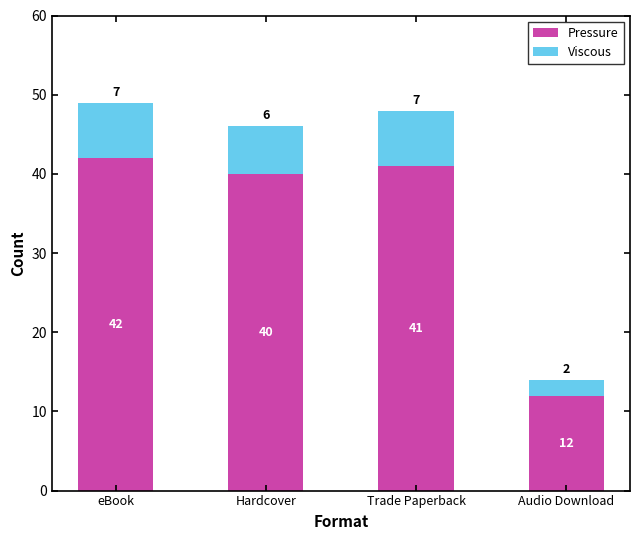

At which category is the sum across all series the highest?

eBook